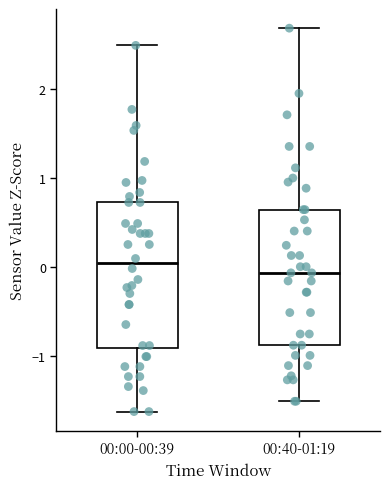

Comparing the boxes themselves (not the whiskers), which one is the tallest?

00:00-00:39